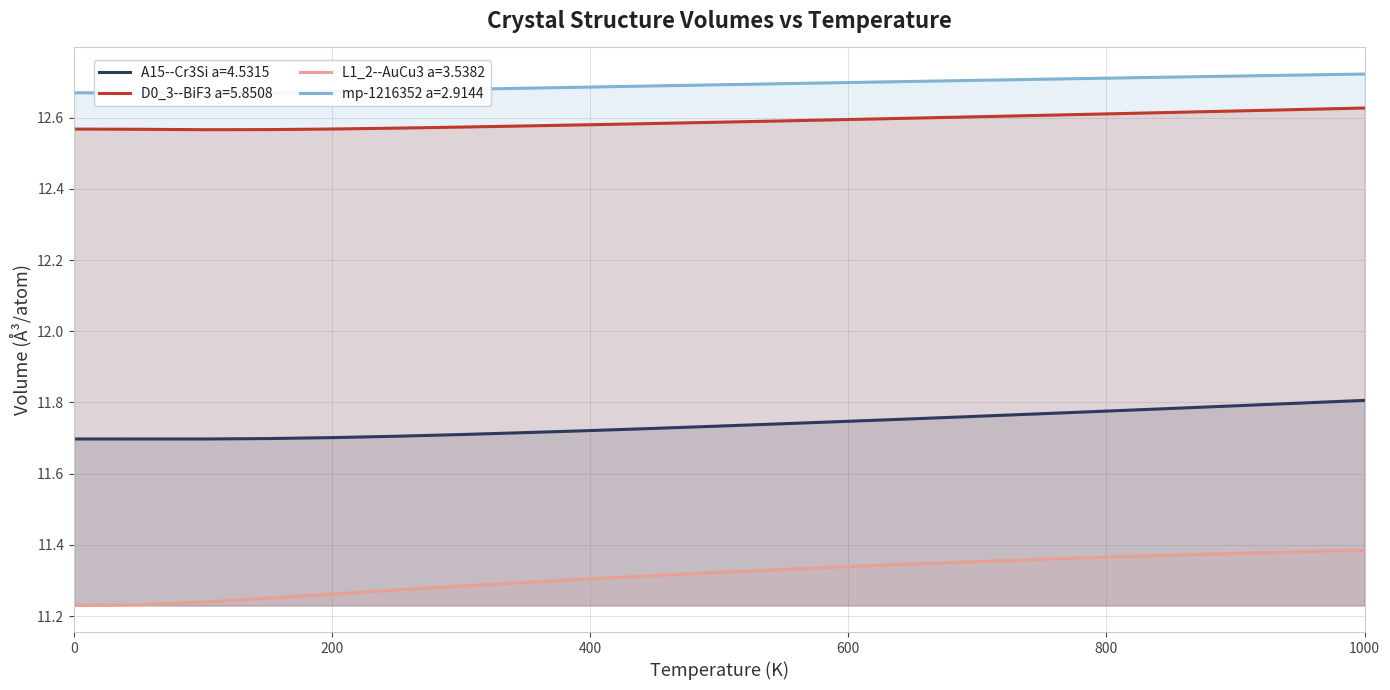

In D0_3--BiF3 a=5.8508, how many points are lower than both neighbors (excluding endpoints)?

1